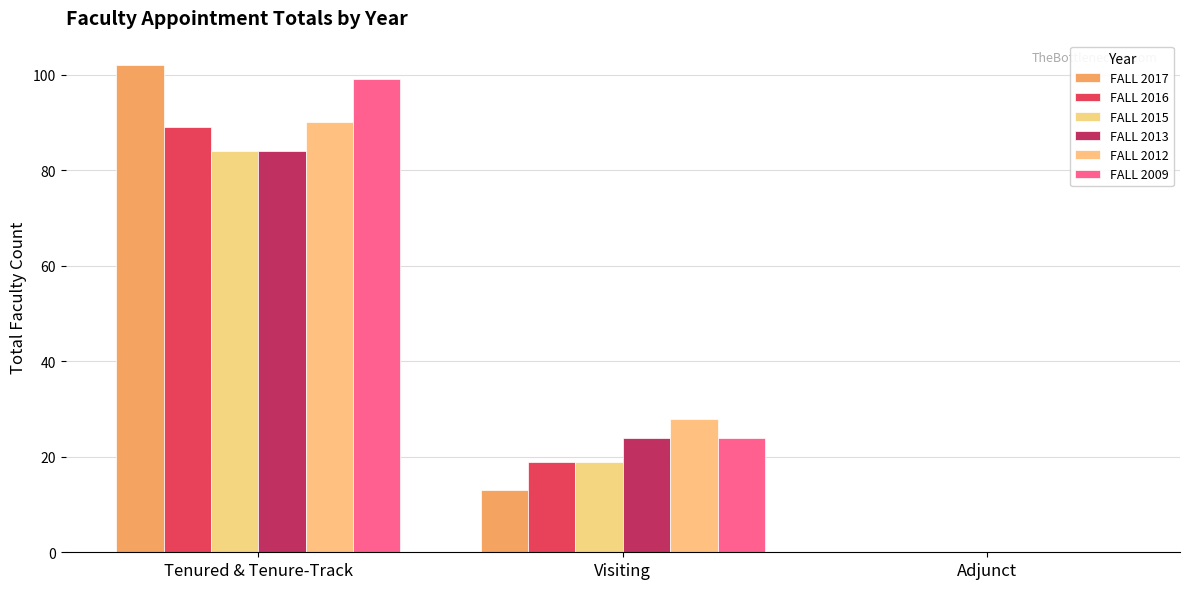

The FALL 2016 series shows 0 at Adjunct. True or false?

True